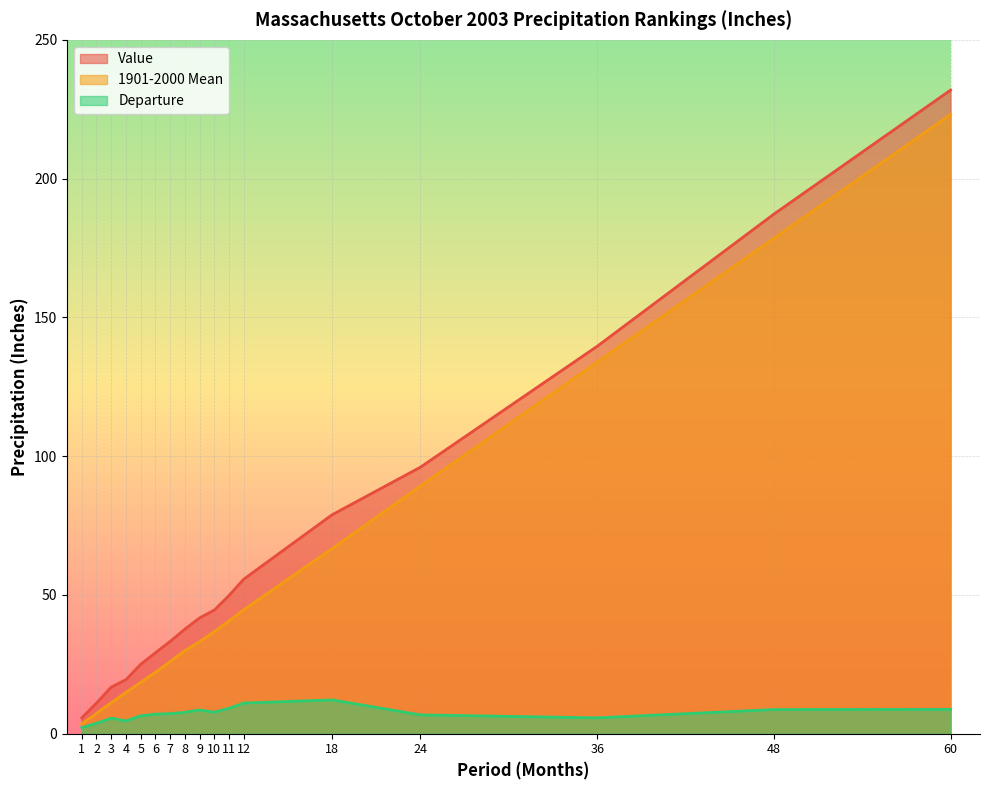

What value does the 1901-2000 Mean series have at 12?

44.6